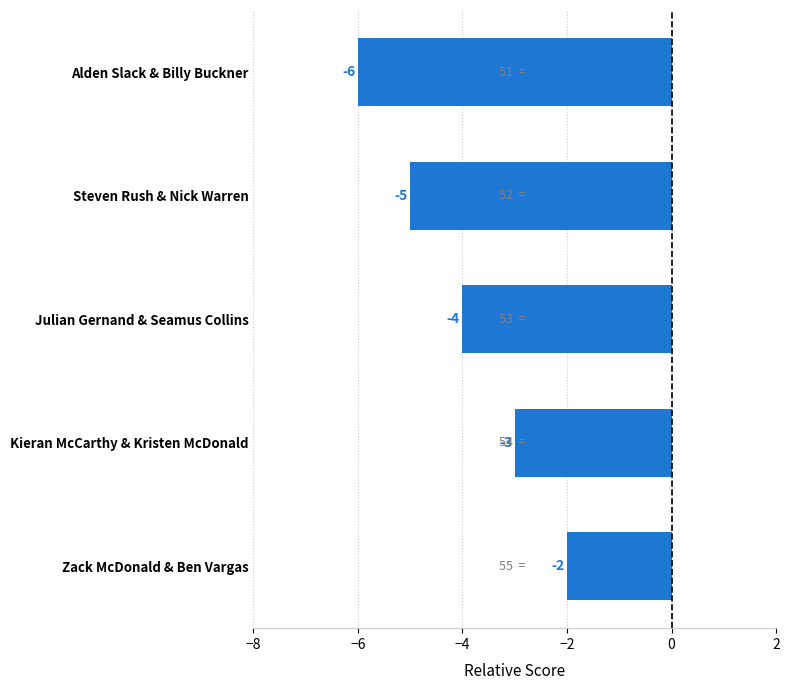

Read the value at Steven Rush & Nick Warren.

-5